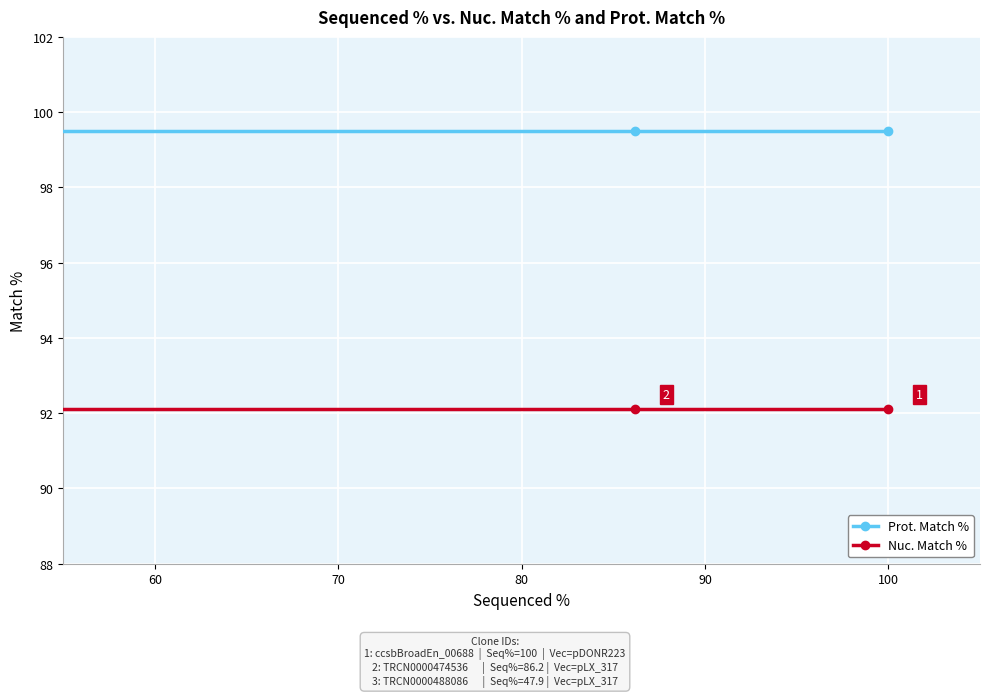

Between 60 and 50, which is larger?

60